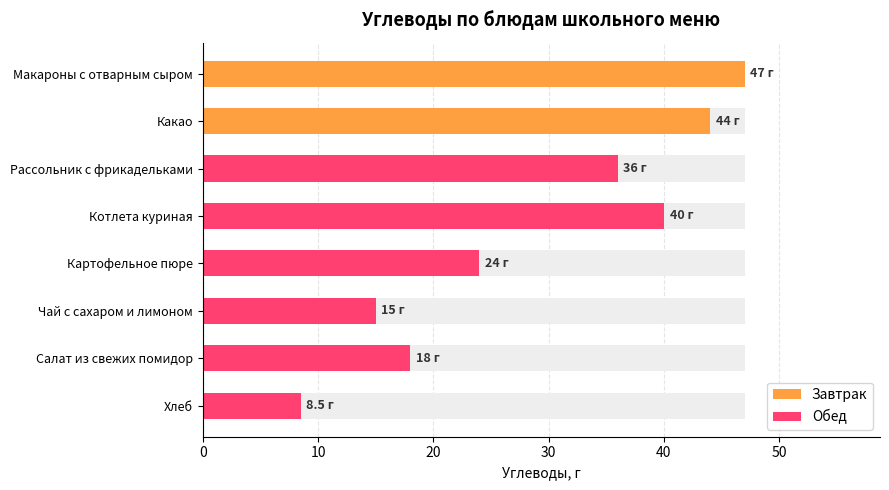

Reading right to left, extract all data points from this chart.

8.5	18.0	15.0	24.0	40.0	36.0